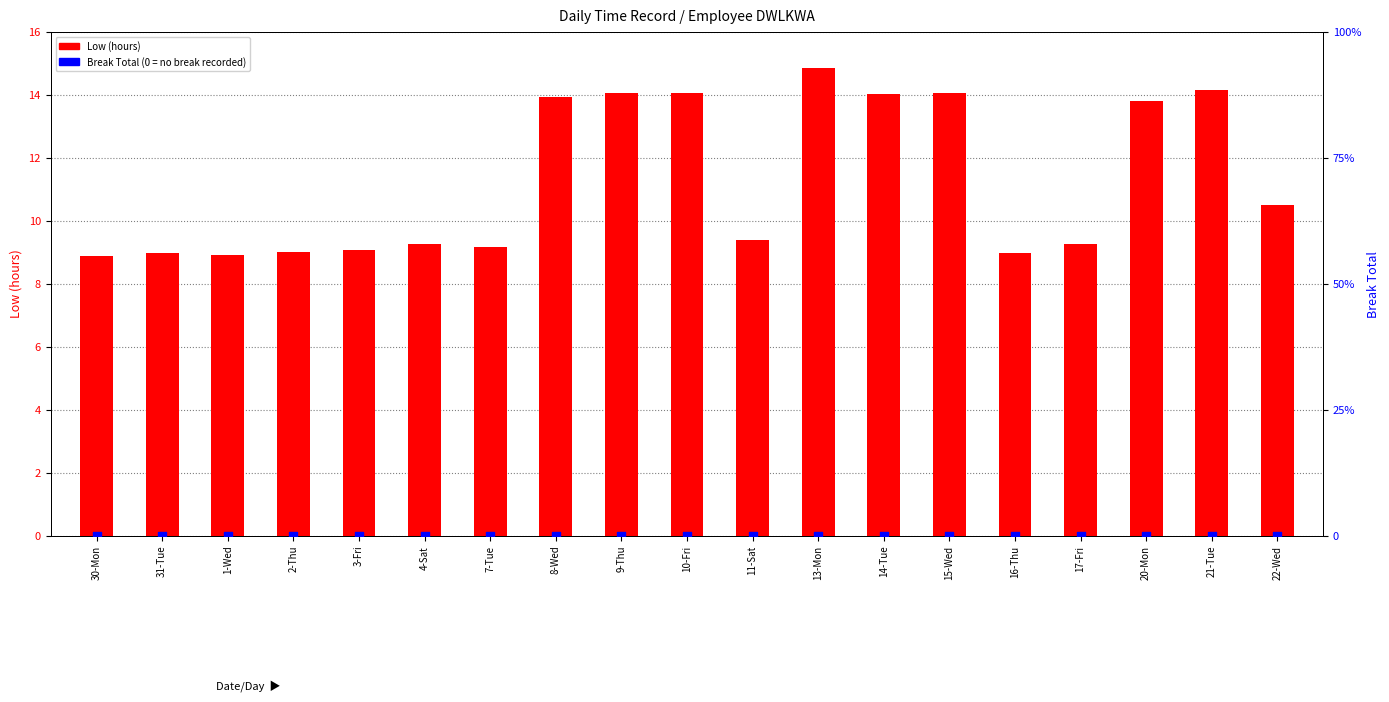

At which category is the sum across all series the highest?

13-Mon